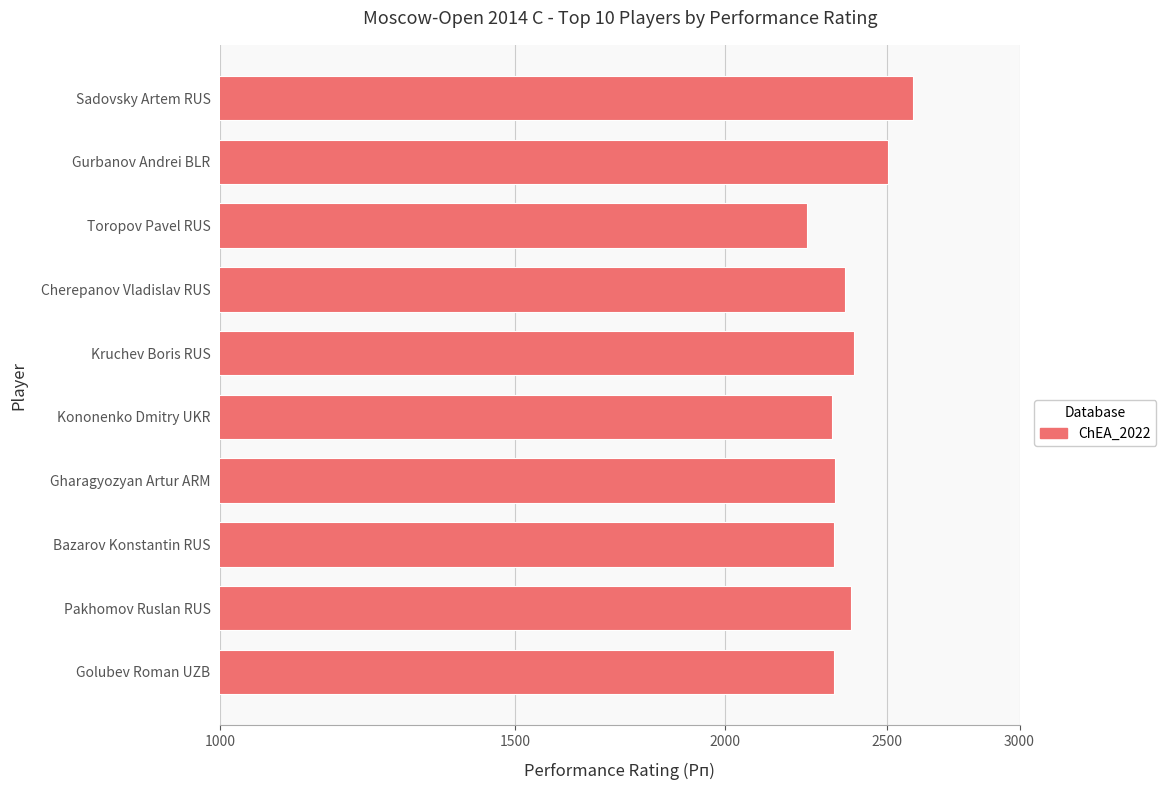

The value at Sadovsky Artem RUS is 1259. True or false?

False